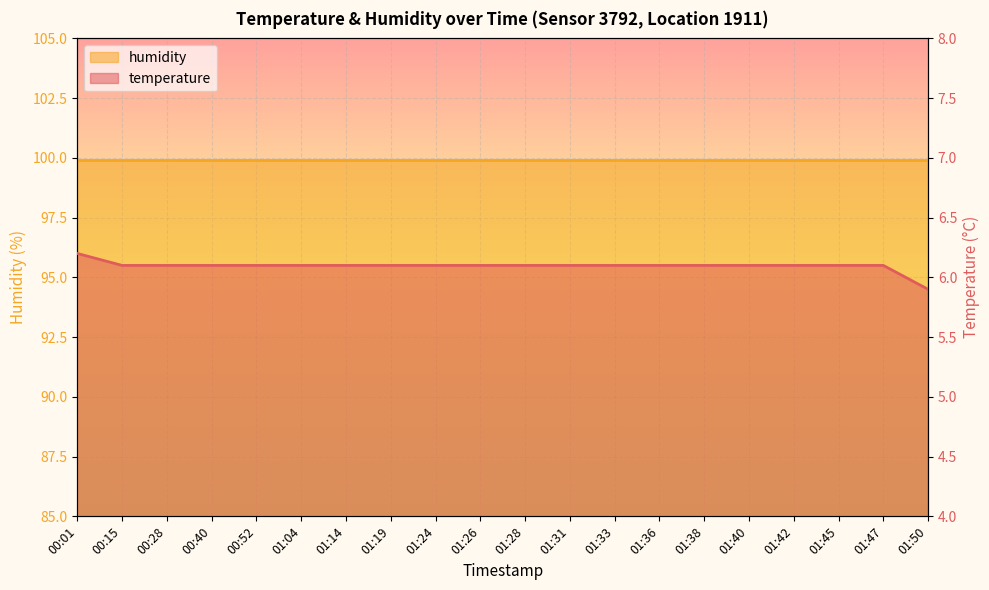

What value does the data have at 01:31?

6.1